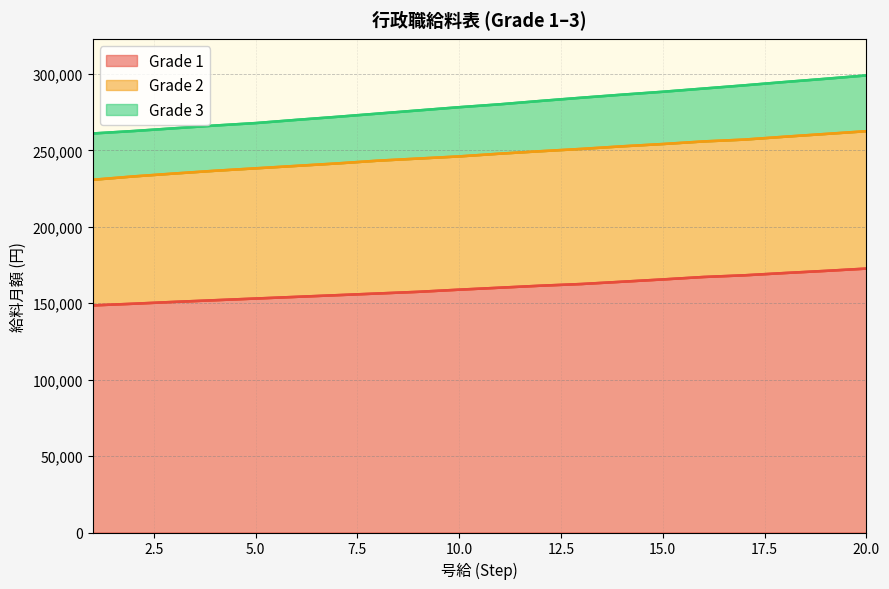

How many values in the Grade 1 series exceed 160200?

9